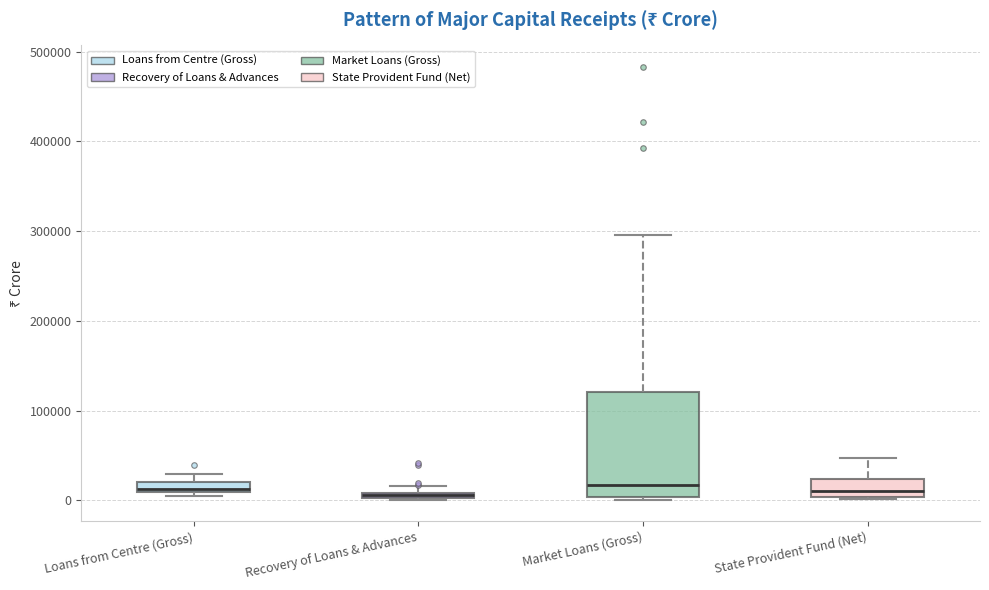

Where does the upper whisker of the box for State Provident Fund (Net) end on the y-axis? The values are not printed on the chart, so give them approximately, as read against the axis.

50000